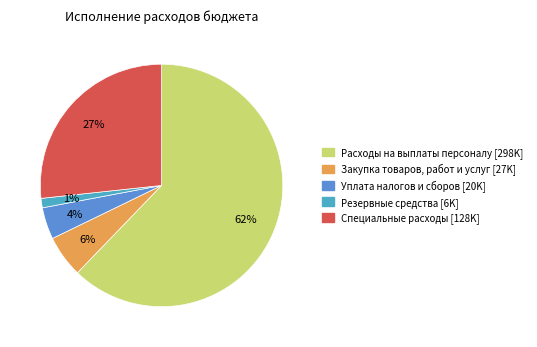

To the nearest percent, what is the difference between the largest and smallest slice percentages?

61%